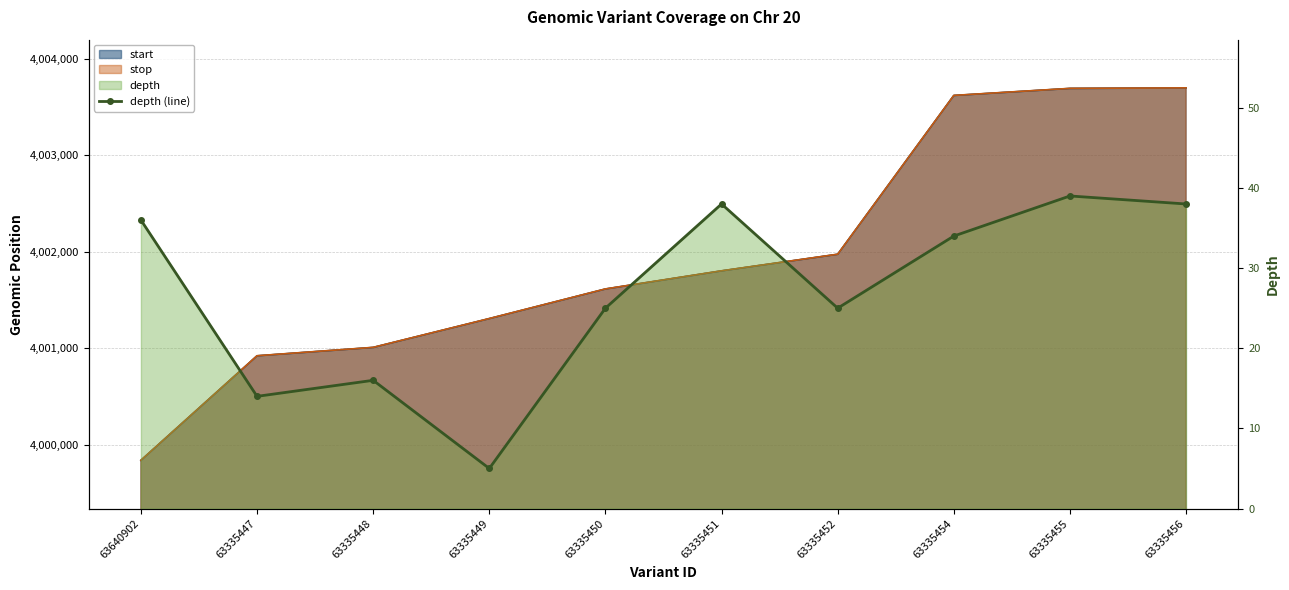

Rank the categories by value from highest to lowest.

63335455, 63335451, 63335456, 63640902, 63335454, 63335450, 63335452, 63335448, 63335447, 63335449